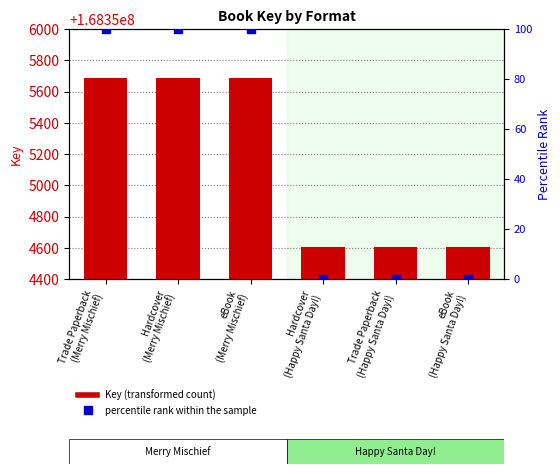

How many groups of bars are there?

6